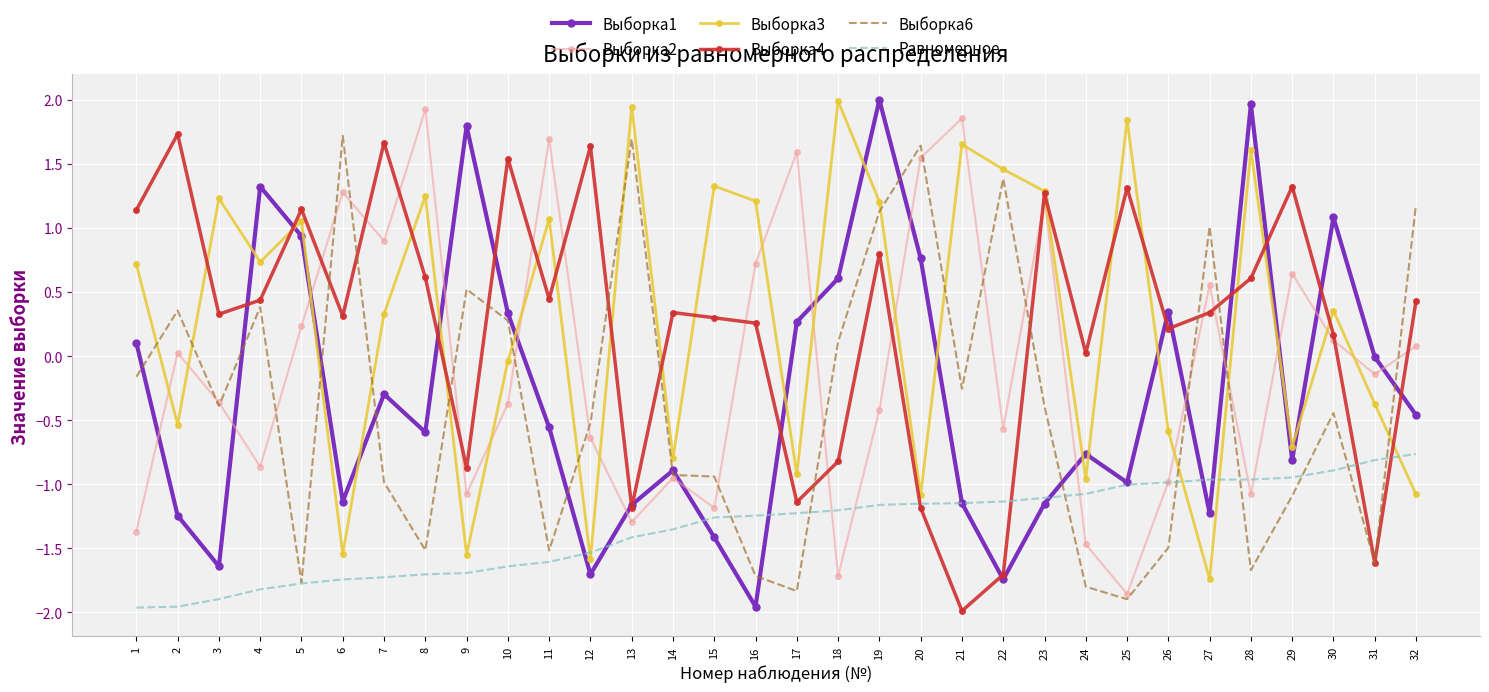

How many times do Выборка3 and Выборка1 cross each other?

15